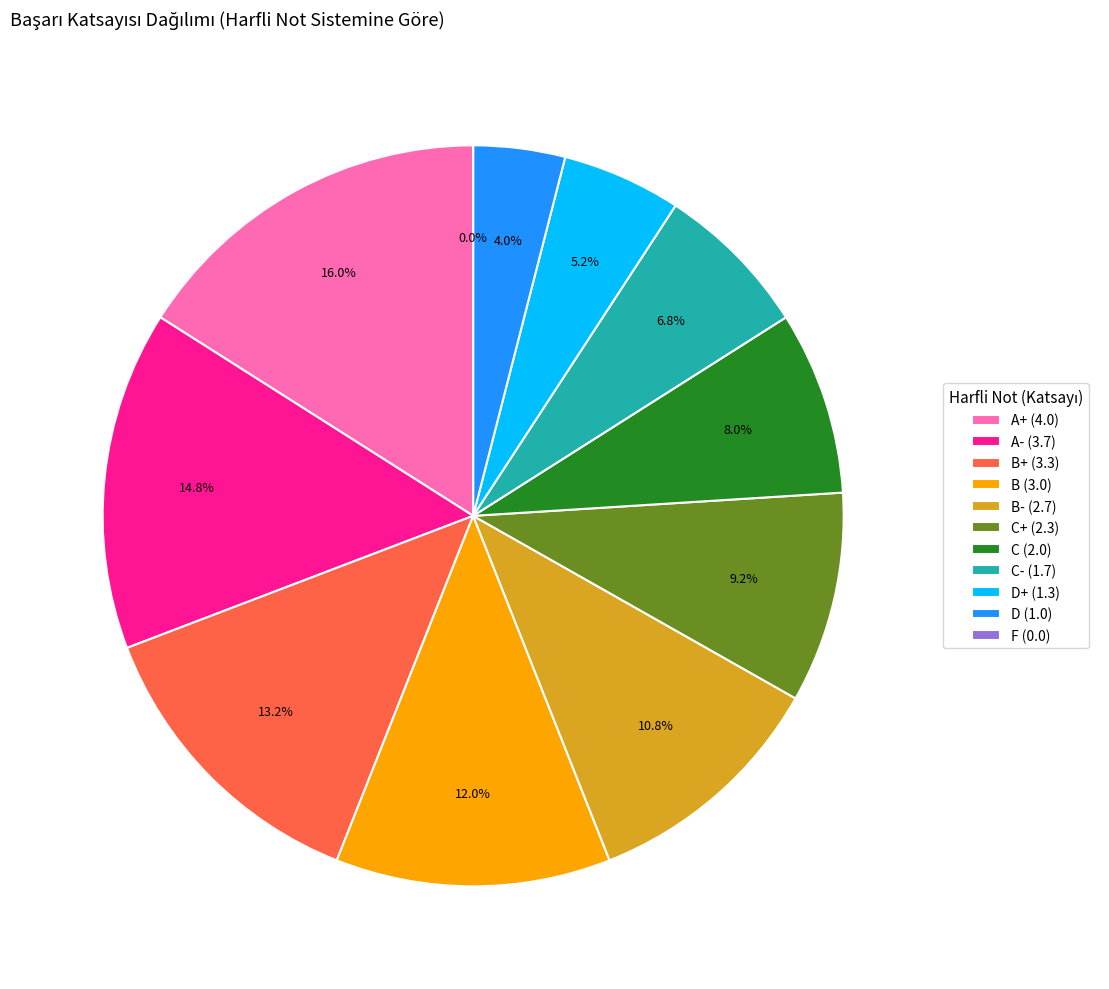

To the nearest percent, what percentage of the pie is C+?

9%